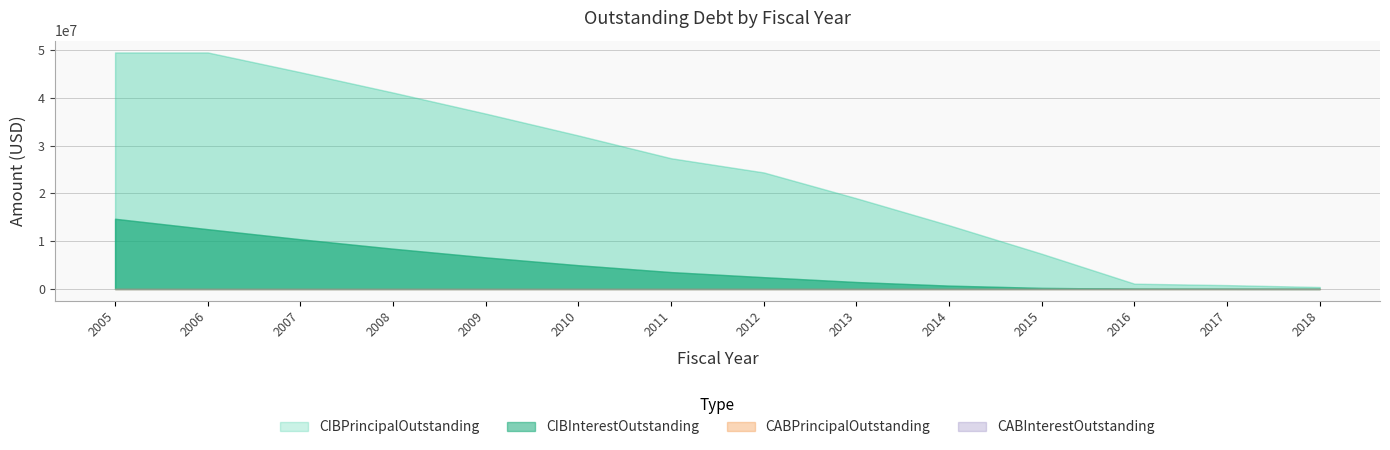

At which category is the sum across all series the highest?

2005